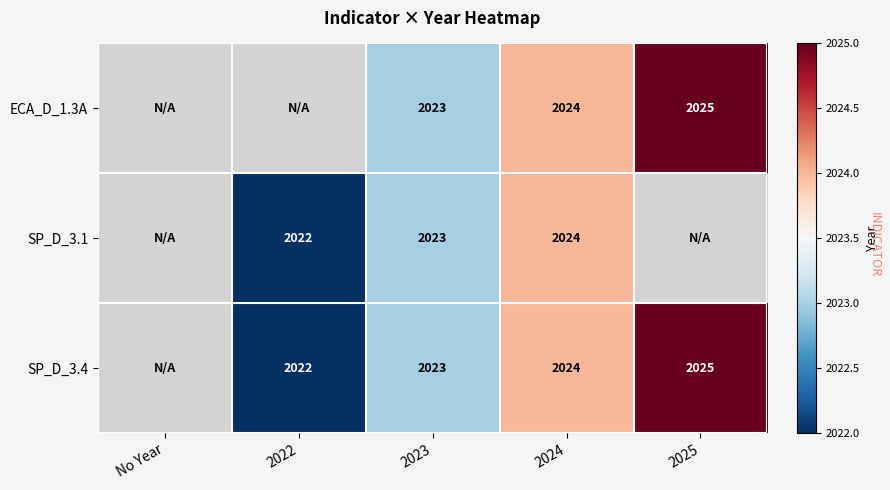

The value of SP_D_3.1 at 2022 is 1153. True or false?

False